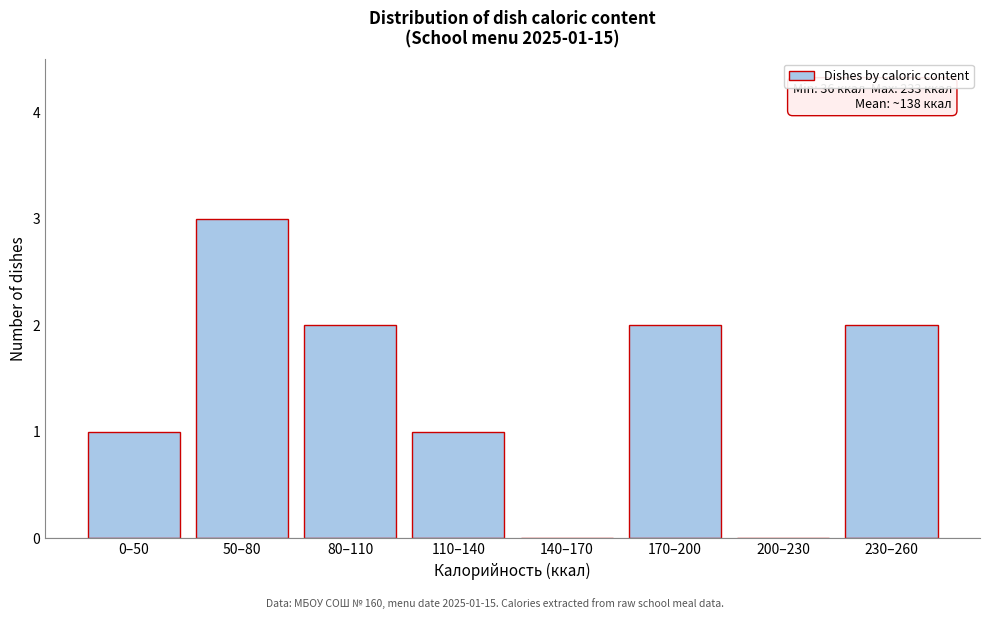

Reading left to right, list all the values displayed in this chart.

0–50=1	50–80=3	80–110=2	110–140=1	140–170=0	170–200=2	200–230=0	230–260=2